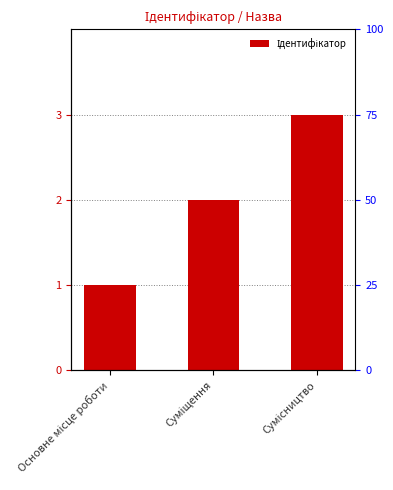

What is the average value?

2